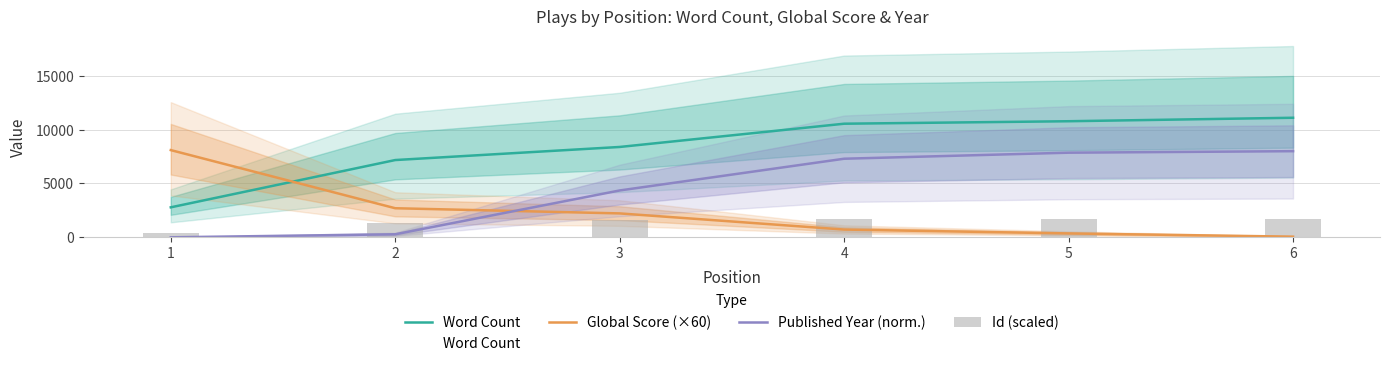

At which category does the chart reach its peak across all series?

6